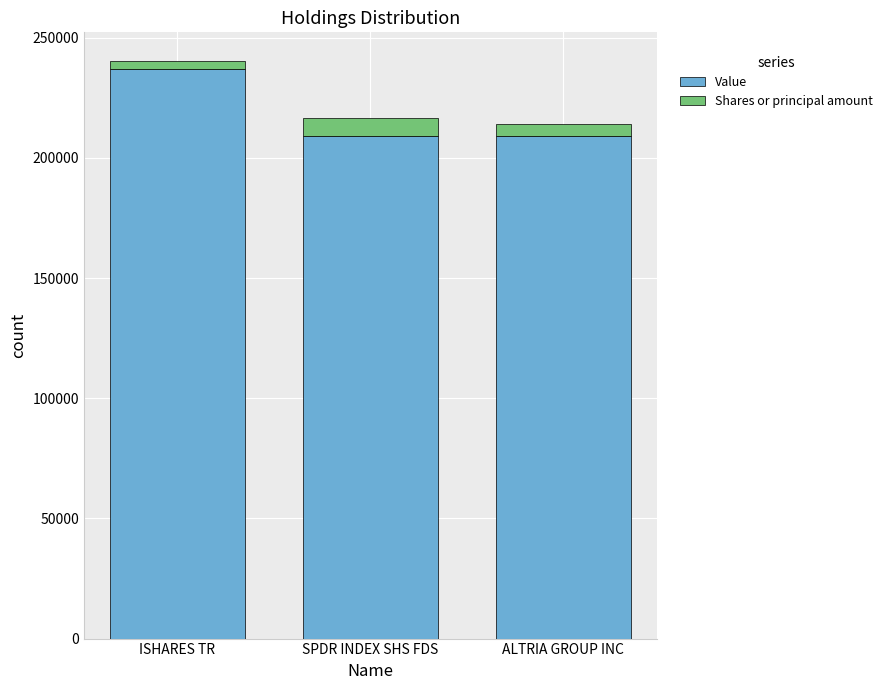

What is the minimum value for Value?

209000